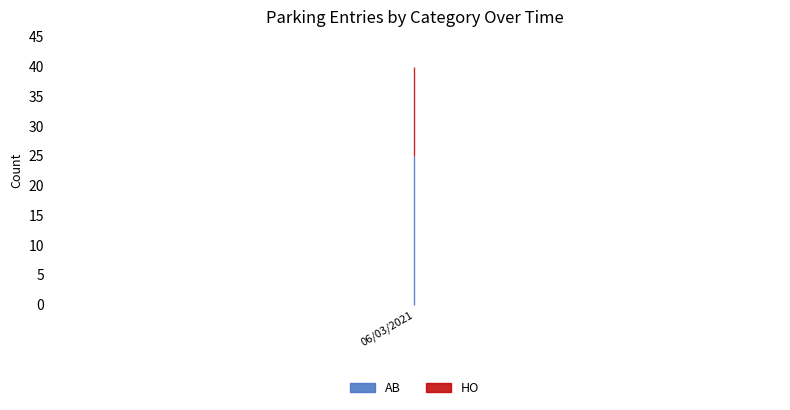

True or false: AB and HO cross at least once.

False